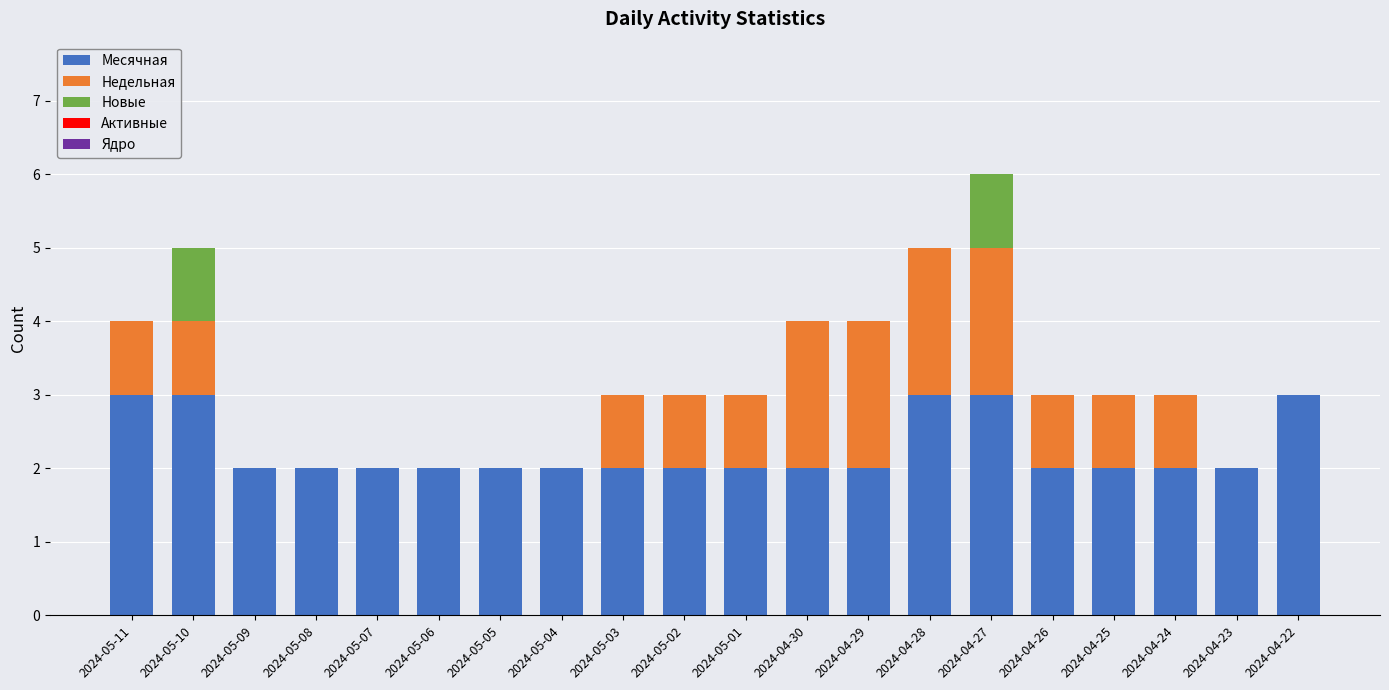

Is it true that Месячная equals 2 at 2024-05-03?

True